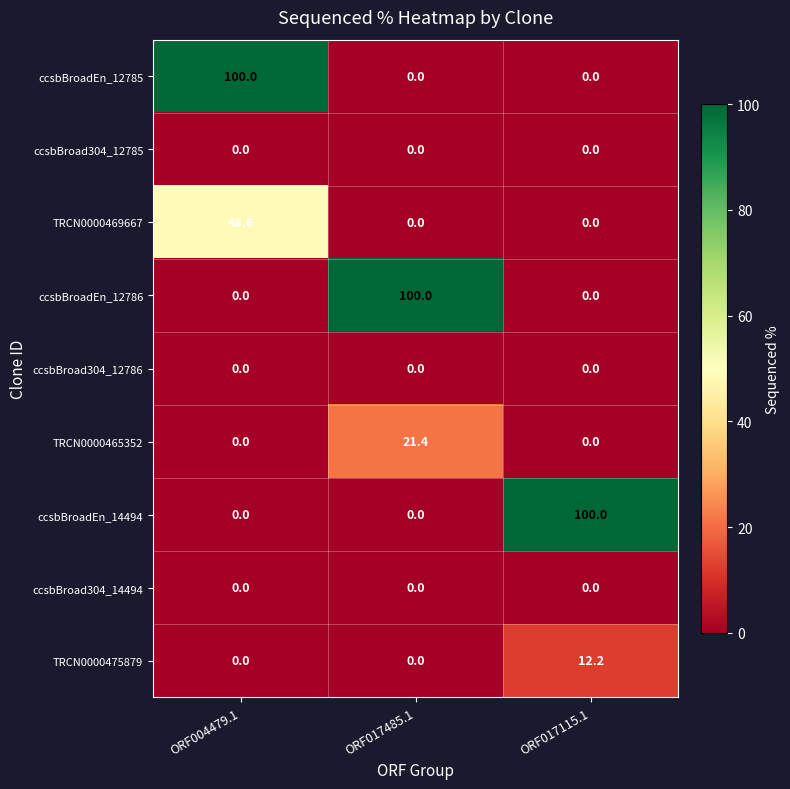

Reading left to right, list all the values displayed in this chart.

ccsbBroadEn_12785: 100.0	0.0	0.0
ccsbBroad304_12785: 0.0	0.0	0.0
TRCN0000469667: 48.6	0.0	0.0
ccsbBroadEn_12786: 0.0	100.0	0.0
ccsbBroad304_12786: 0.0	0.0	0.0
TRCN0000465352: 0.0	21.4	0.0
ccsbBroadEn_14494: 0.0	0.0	100.0
ccsbBroad304_14494: 0.0	0.0	0.0
TRCN0000475879: 0.0	0.0	12.2